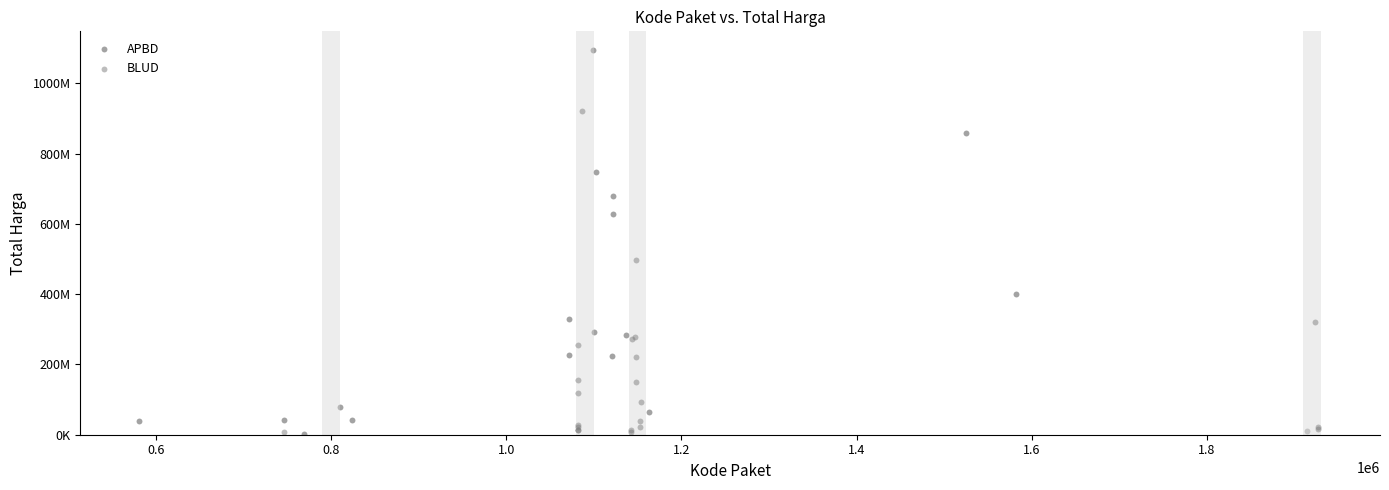

What are all the series names shown in the legend?

APBD, BLUD